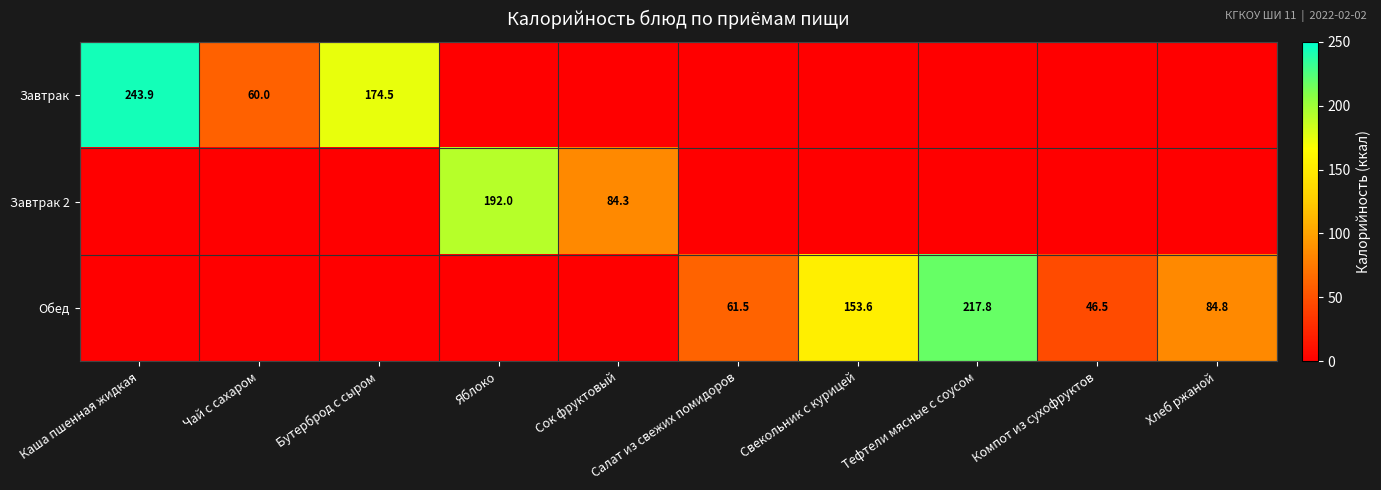

The Завтрак 2 series shows 192.0 at Яблоко. True or false?

True